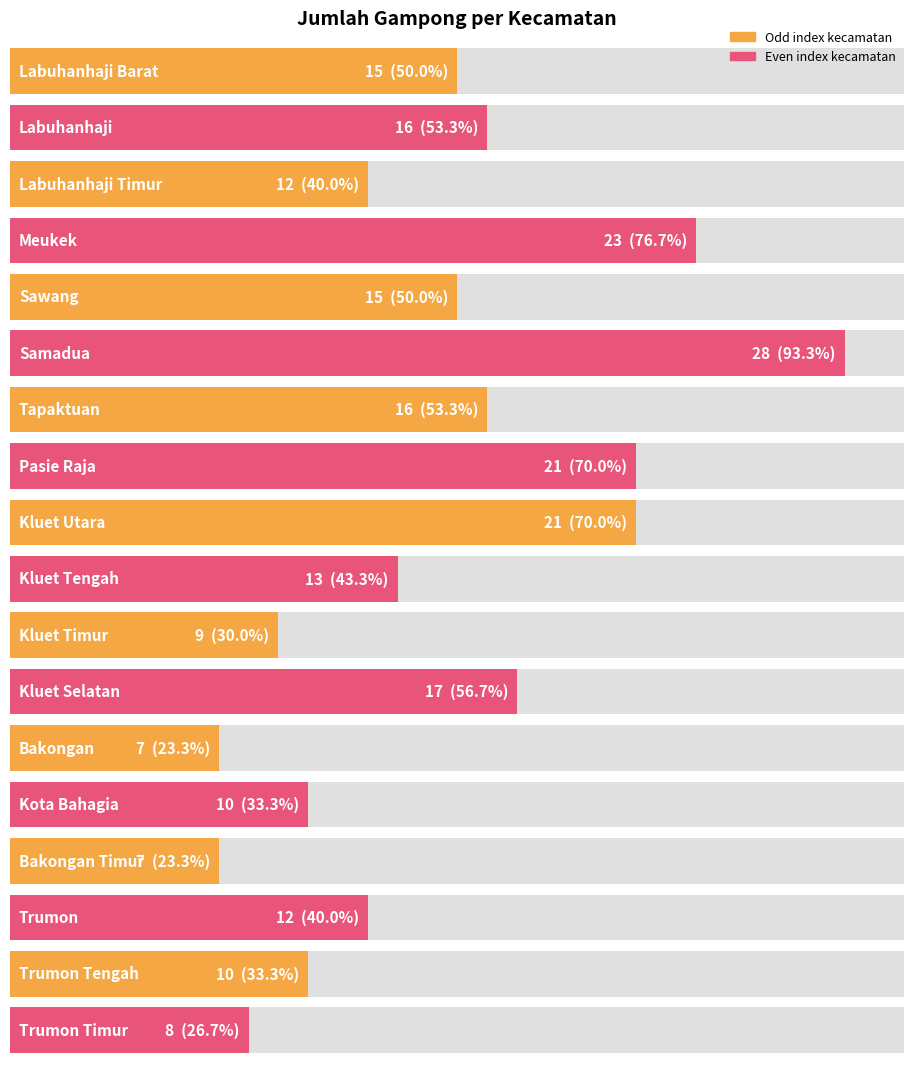

List the labels in order of value, smallest first.

Bakongan, Bakongan Timur, Trumon Timur, Kluet Timur, Kota Bahagia, Trumon Tengah, Labuhanhaji Timur, Trumon, Kluet Tengah, Labuhanhaji Barat, Sawang, Labuhanhaji, Tapaktuan, Kluet Selatan, Pasie Raja, Kluet Utara, Meukek, Samadua